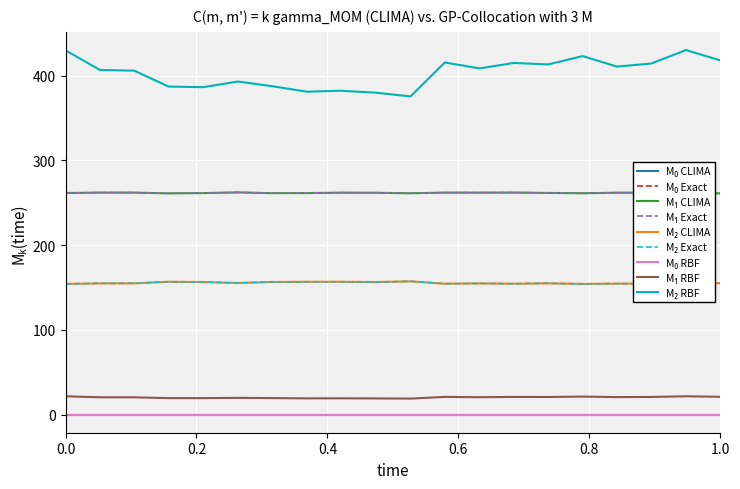

Which has a higher value, 9 or 6?

6